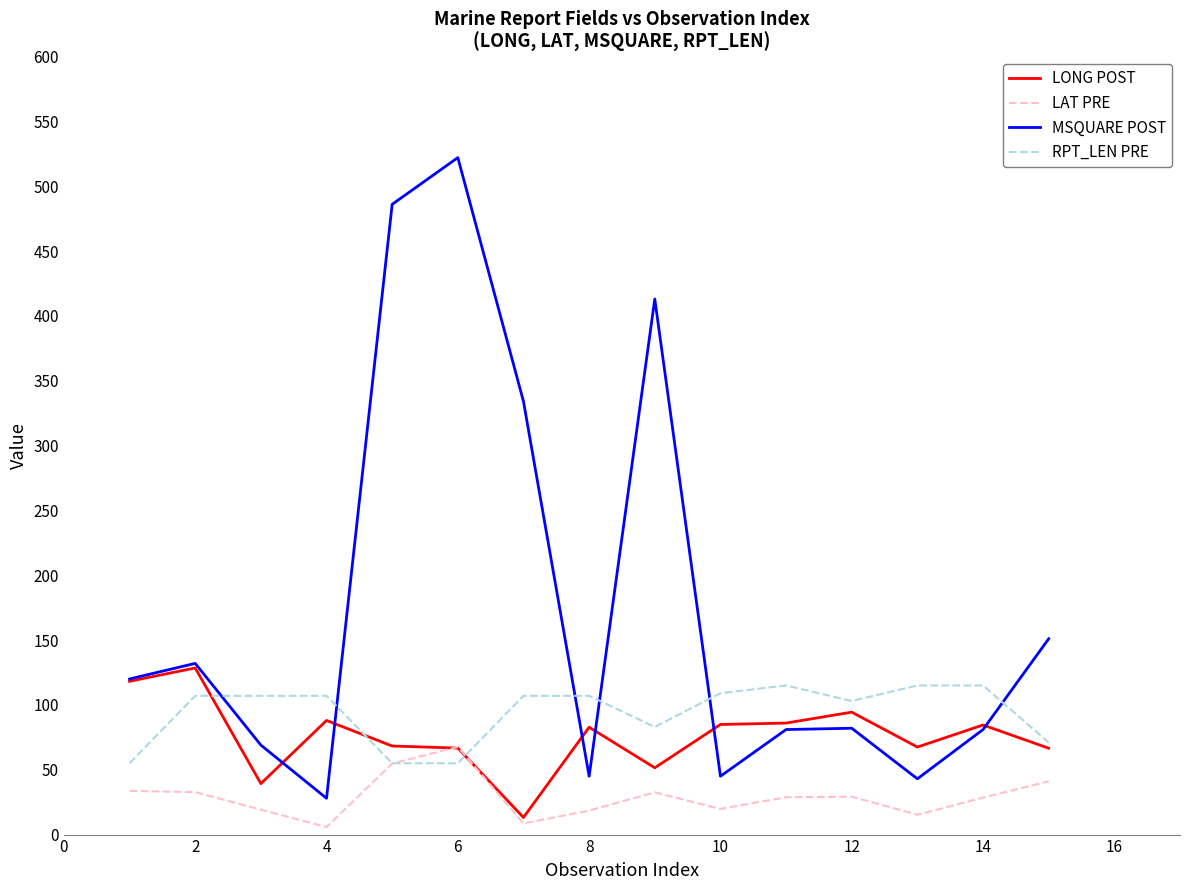

Which series has the widest spread of values?

MSQUARE POST